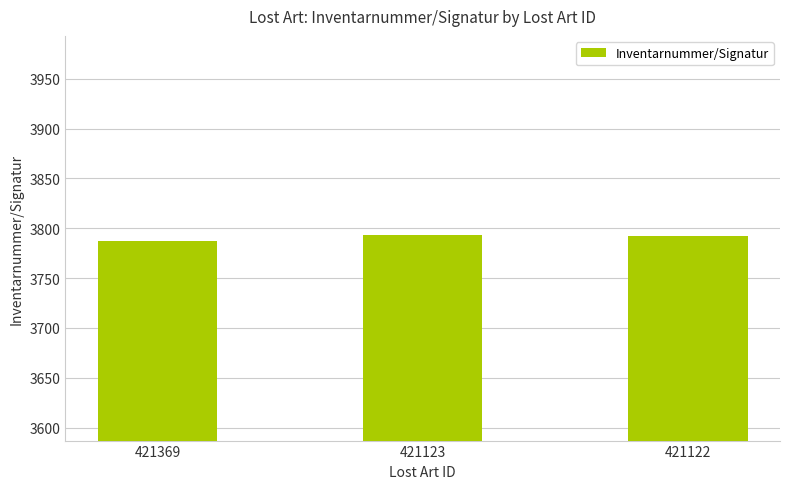

Which category has the lowest value across all series?

421369